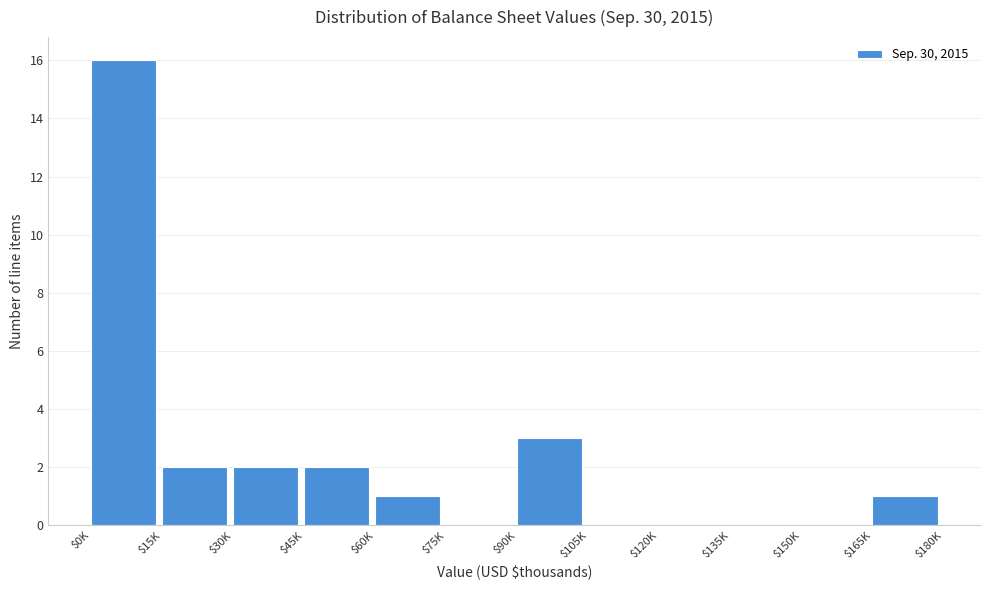

At which category does the chart reach its peak across all series?

$0K